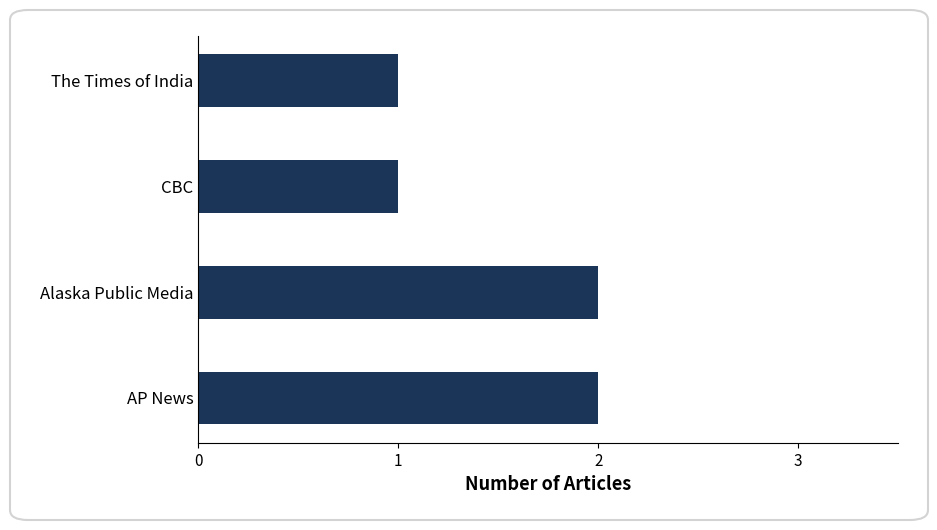

Is it true that the value at Alaska Public Media is 3?

False